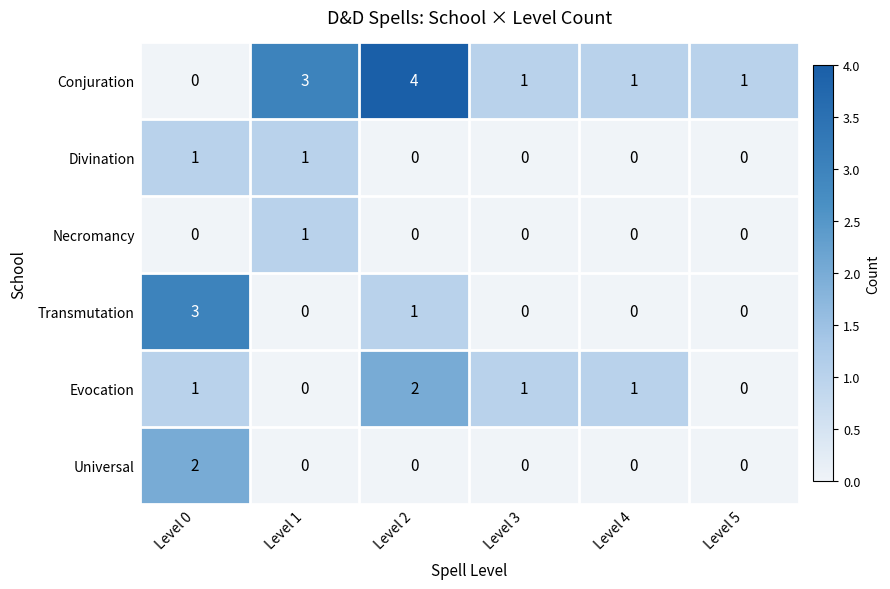

How many series are shown in this chart?

6